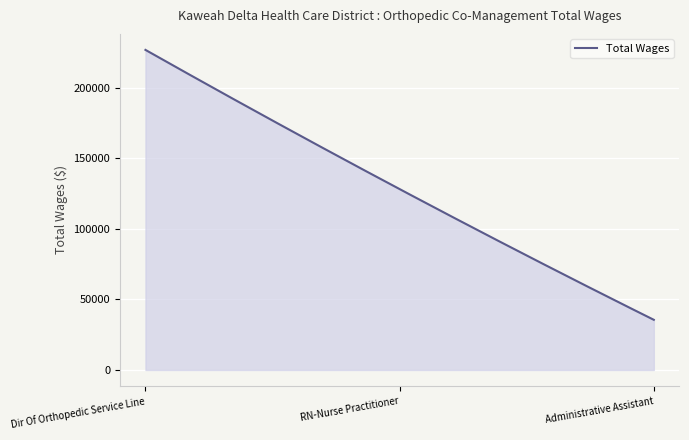

What is the difference between the maximum and minimum values?

191383.0